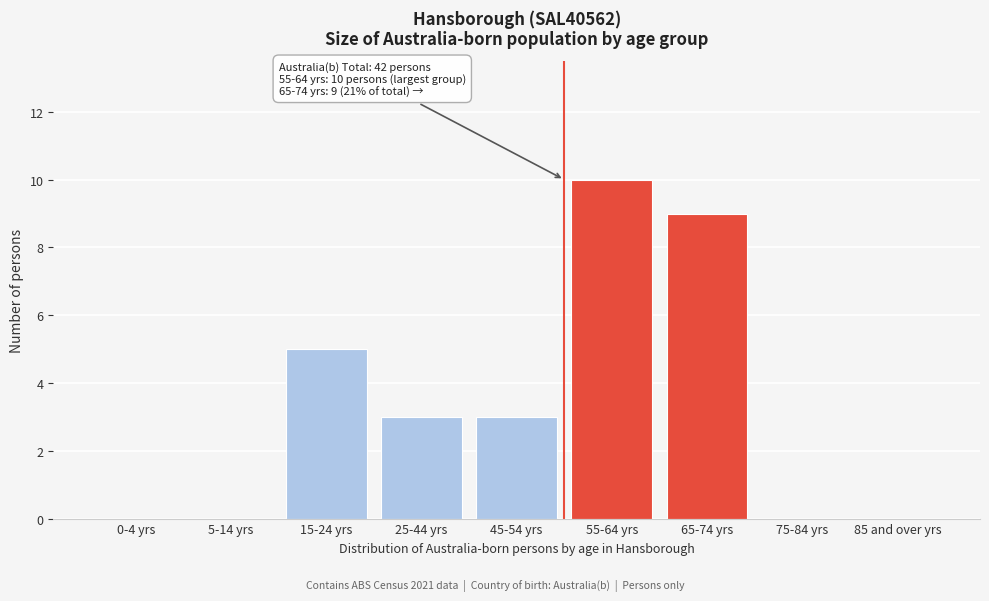

Reading left to right, extract all data points from this chart.

0-4 yrs=0	5-14 yrs=0	15-24 yrs=5	25-44 yrs=3	45-54 yrs=3	55-64 yrs=10	65-74 yrs=9	75-84 yrs=0	85 and over yrs=0